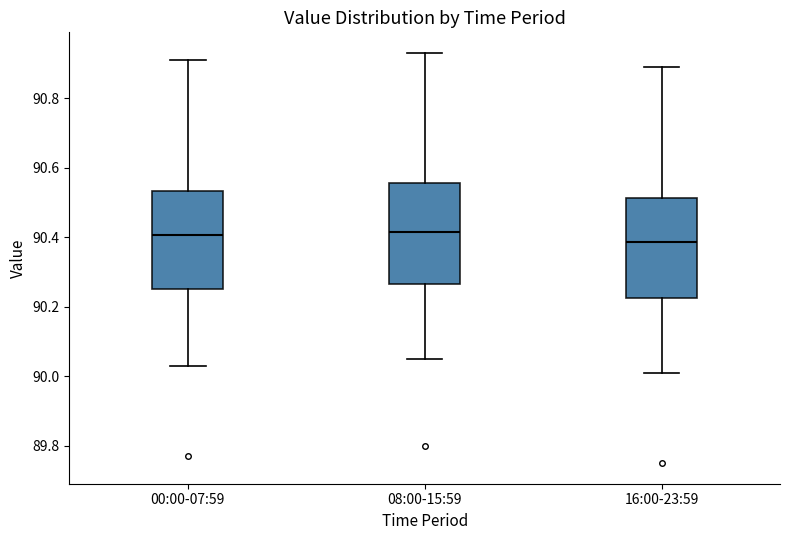

Reading left to right, transcribe this box plot: for each box, give where its median line is, the range the box spans, and where its two whiskers end, as read against the y-axis. The values are not printed on the chart, so give them approximately, as read against the axis.

00:00-07:59: median 90.40, box 90.26 to 90.54, whiskers 90.04 to 90.92
08:00-15:59: median 90.42, box 90.26 to 90.56, whiskers 90.06 to 90.94
16:00-23:59: median 90.38, box 90.22 to 90.52, whiskers 90.02 to 90.90